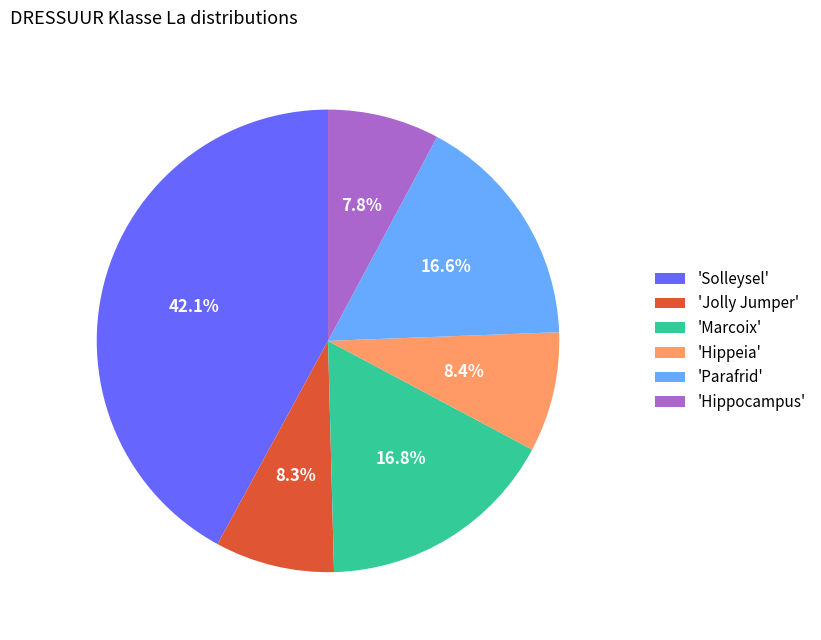

Is the sum of 'Parafrid' and 'Marcoix' greater than half?

No